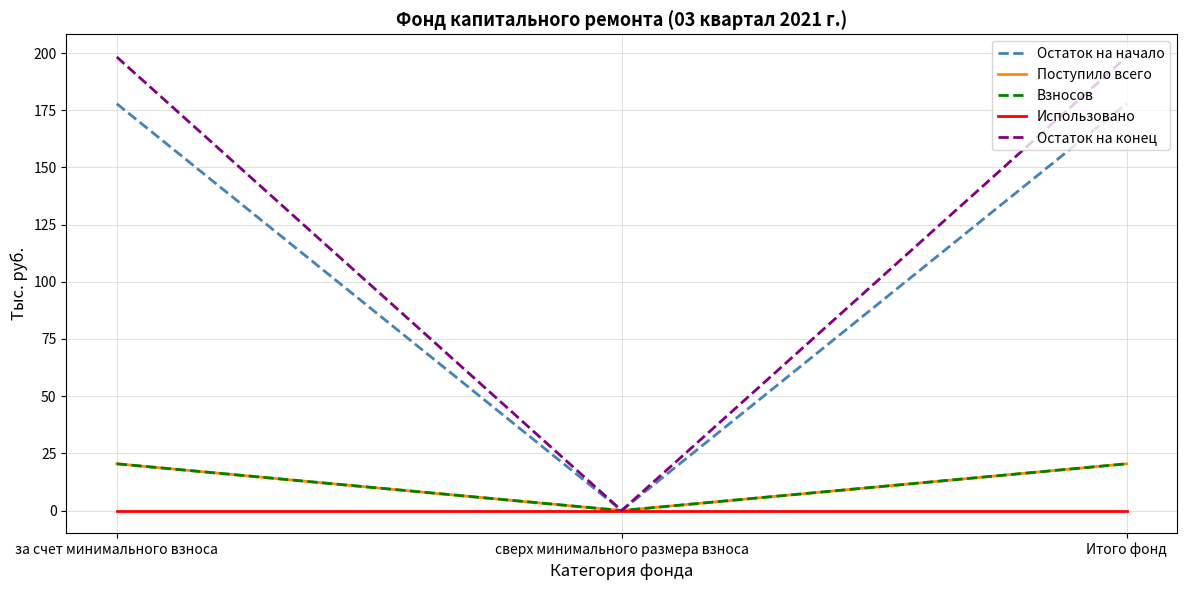

Reading right to left, extract all data points from this chart.

Остаток на начало: Итого фонд=177.8	сверх минимального размера взноса=0.0	за счет минимального взноса=177.8
Поступило всего: Итого фонд=20.4	сверх минимального размера взноса=0.0	за счет минимального взноса=20.4
Взносов: Итого фонд=20.4	сверх минимального размера взноса=0.0	за счет минимального взноса=20.4
Использовано: Итого фонд=0.0	сверх минимального размера взноса=0.0	за счет минимального взноса=0.0
Остаток на конец: Итого фонд=198.3	сверх минимального размера взноса=0.0	за счет минимального взноса=198.3